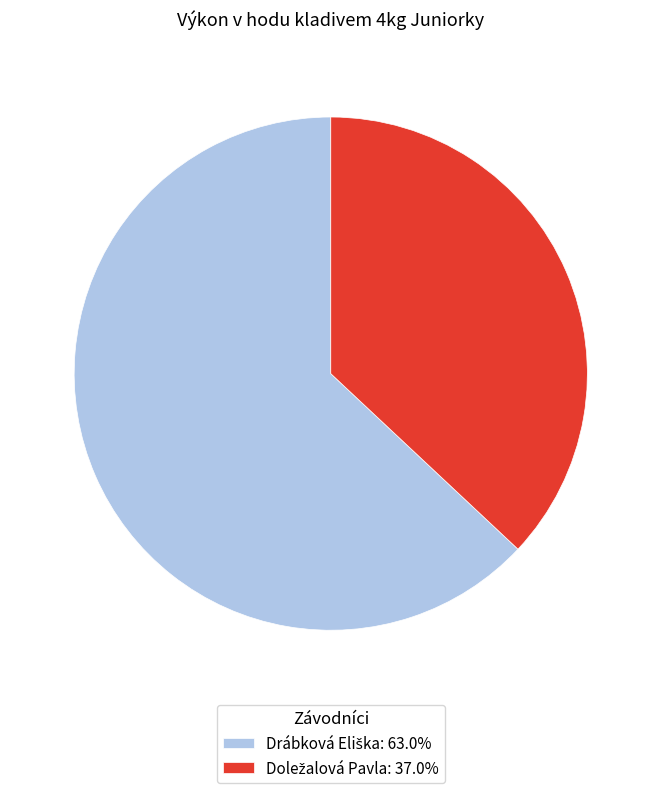

Is there a majority slice in this chart?

Yes